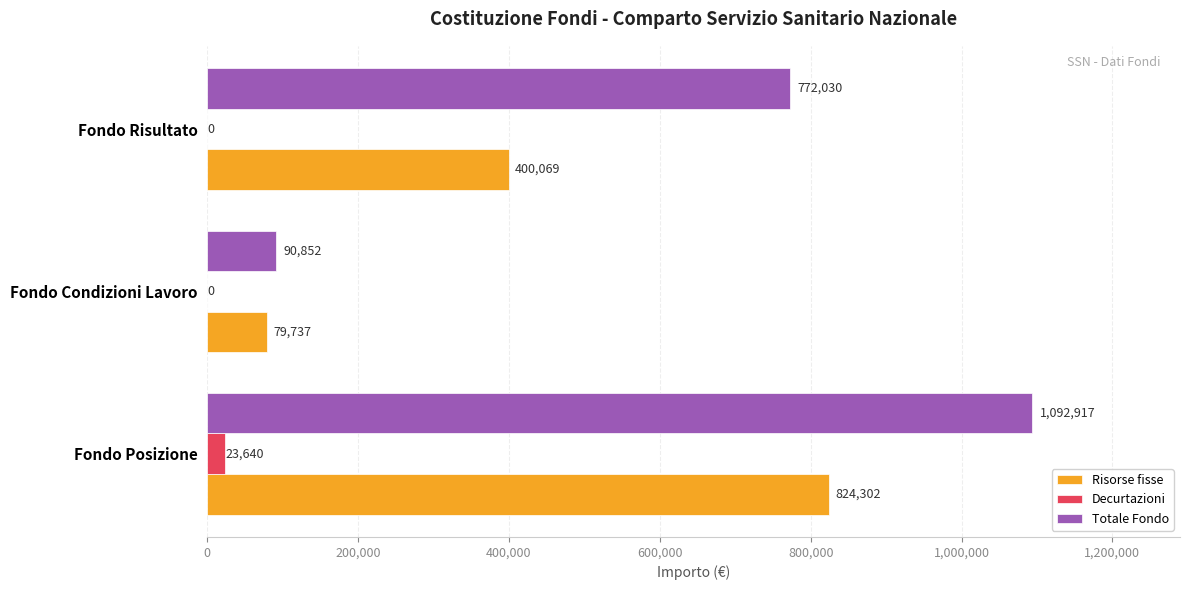

Between Fondo Posizione and Fondo Risultato, which series saw the biggest shift?

Risorse fisse